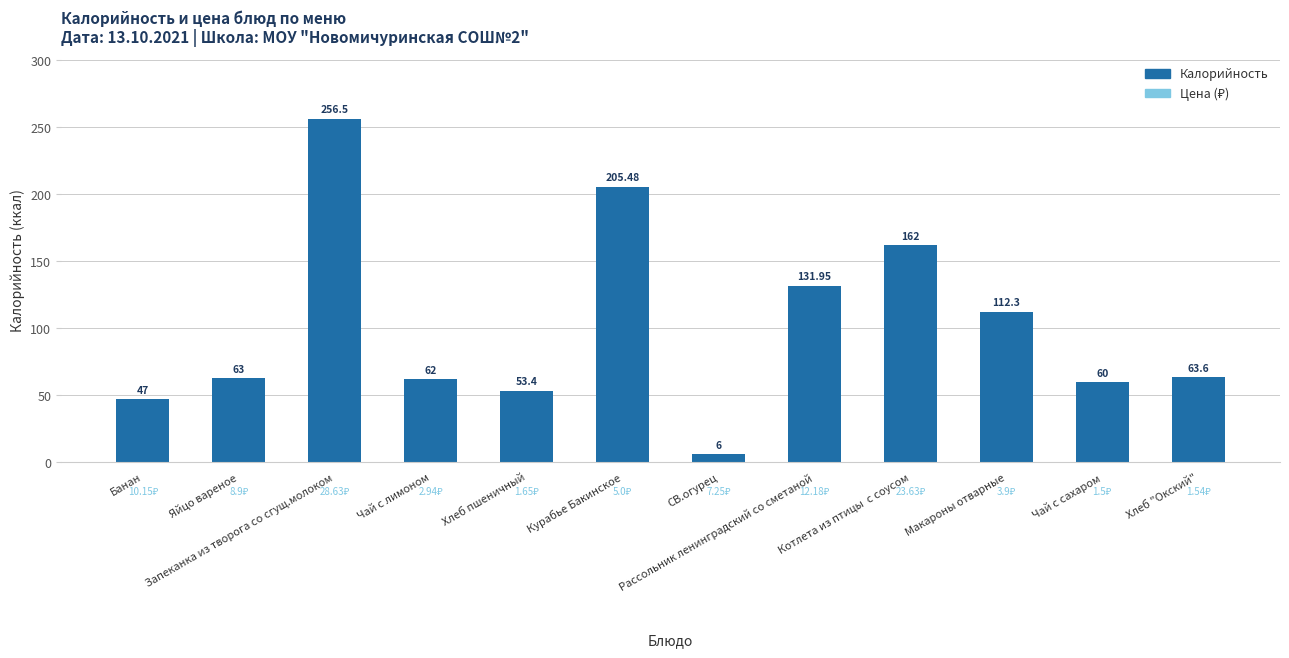

What is the label of the 6th bar from the left?

Курабье Бакинское